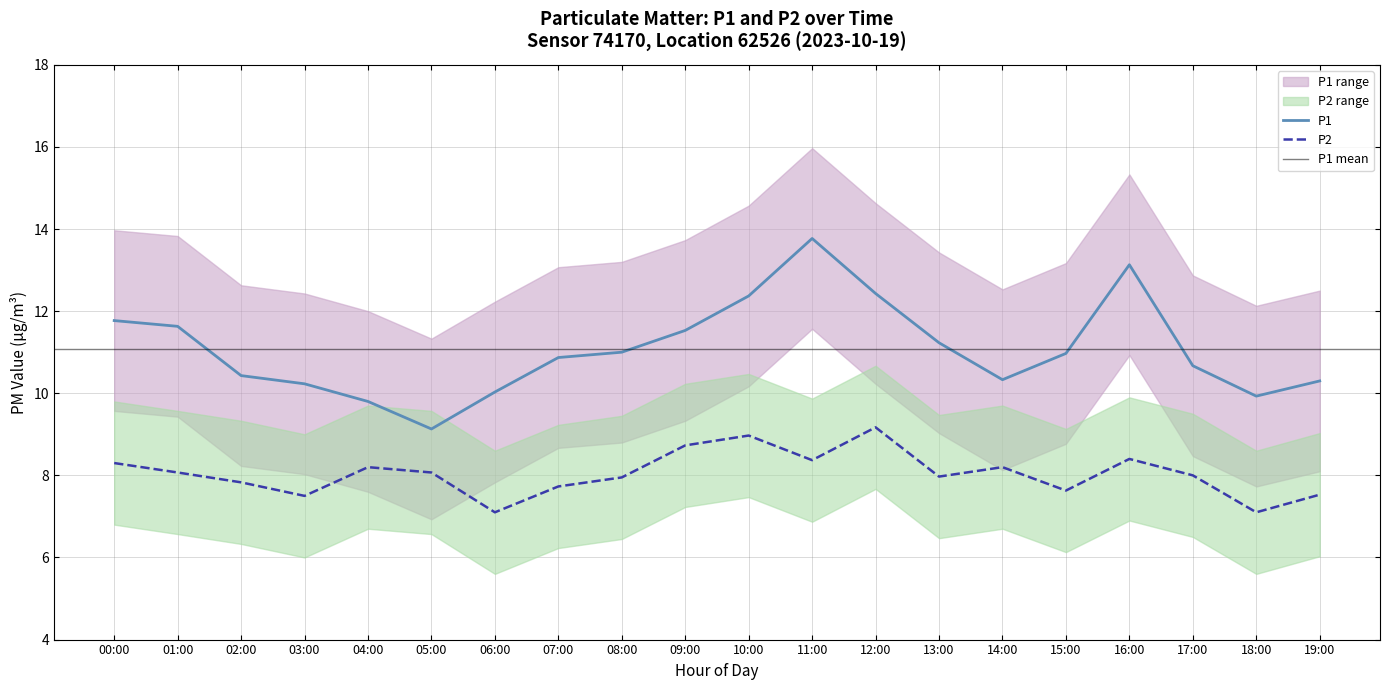

Which has a higher value, 08:00 or 13:00?

13:00